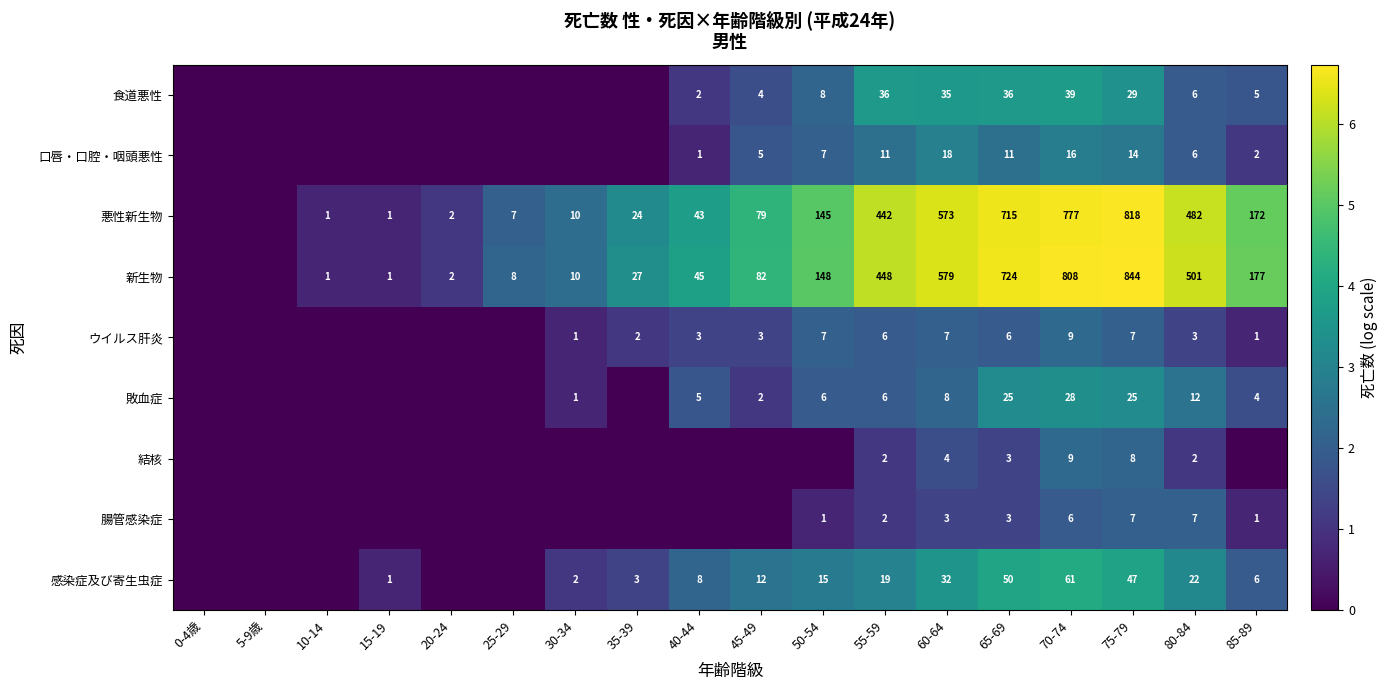

Which has a higher value, 85-89 or 80-84?

80-84